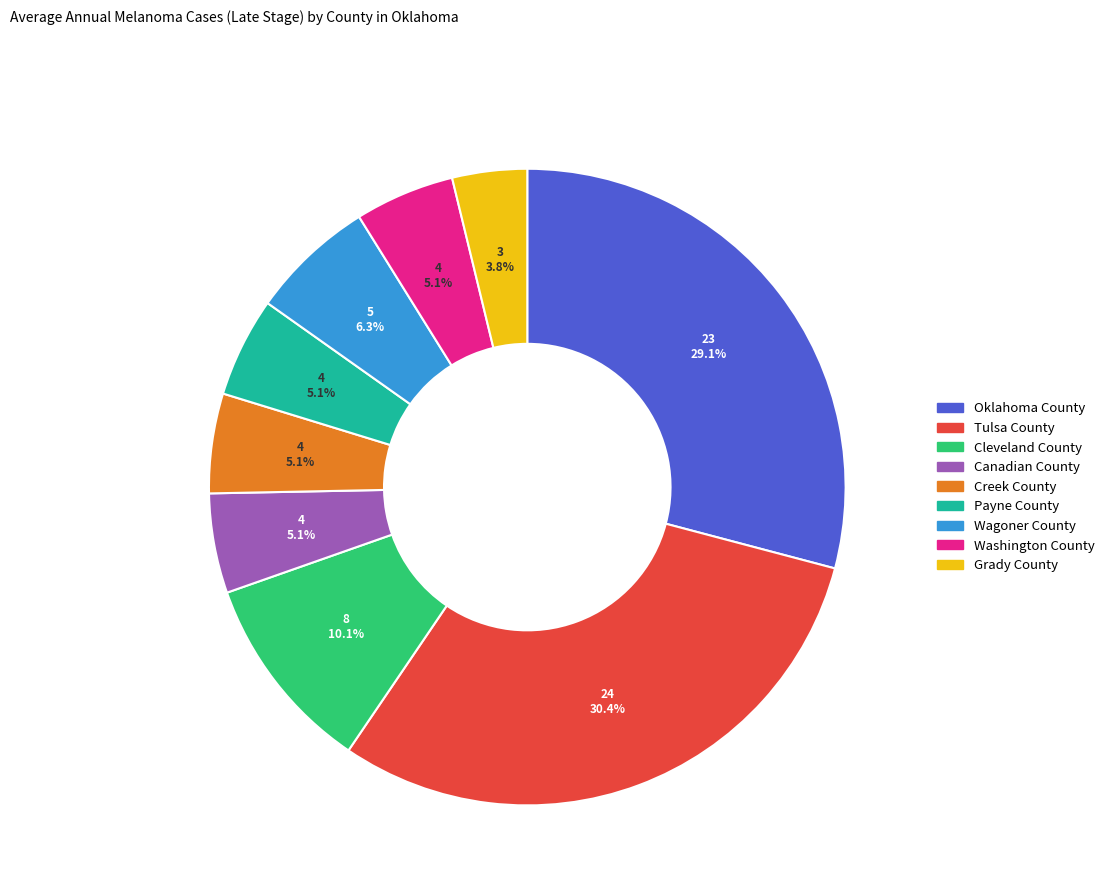

Is there a majority slice in this chart?

No